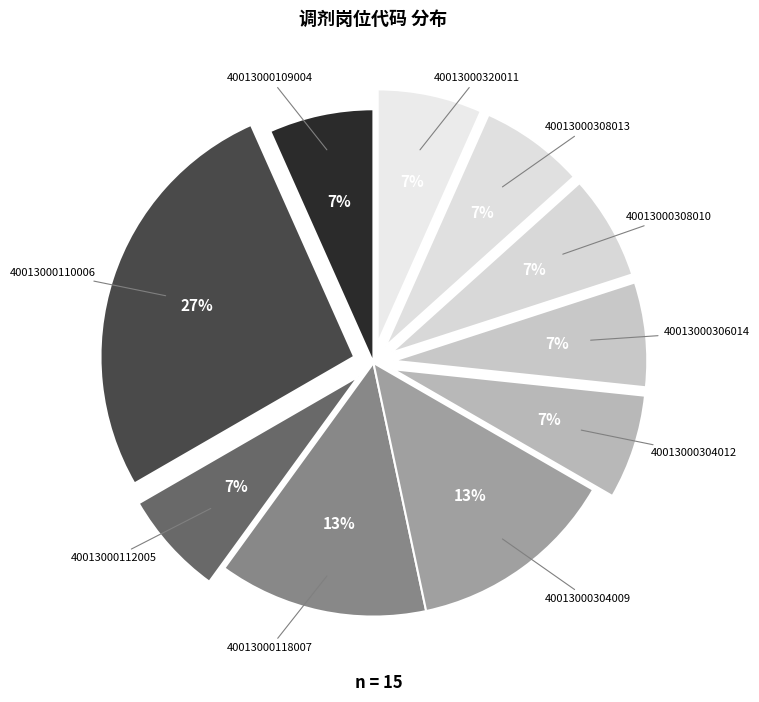

How many segments does this pie chart have?

10